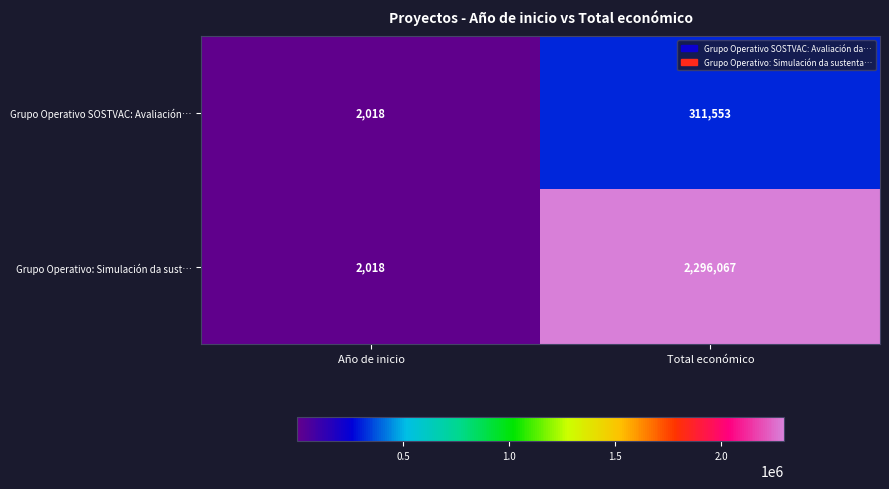

What value does the Grupo Operativo SOSTVAC: Avaliación… series have at Año de inicio, to the nearest 100?

2000